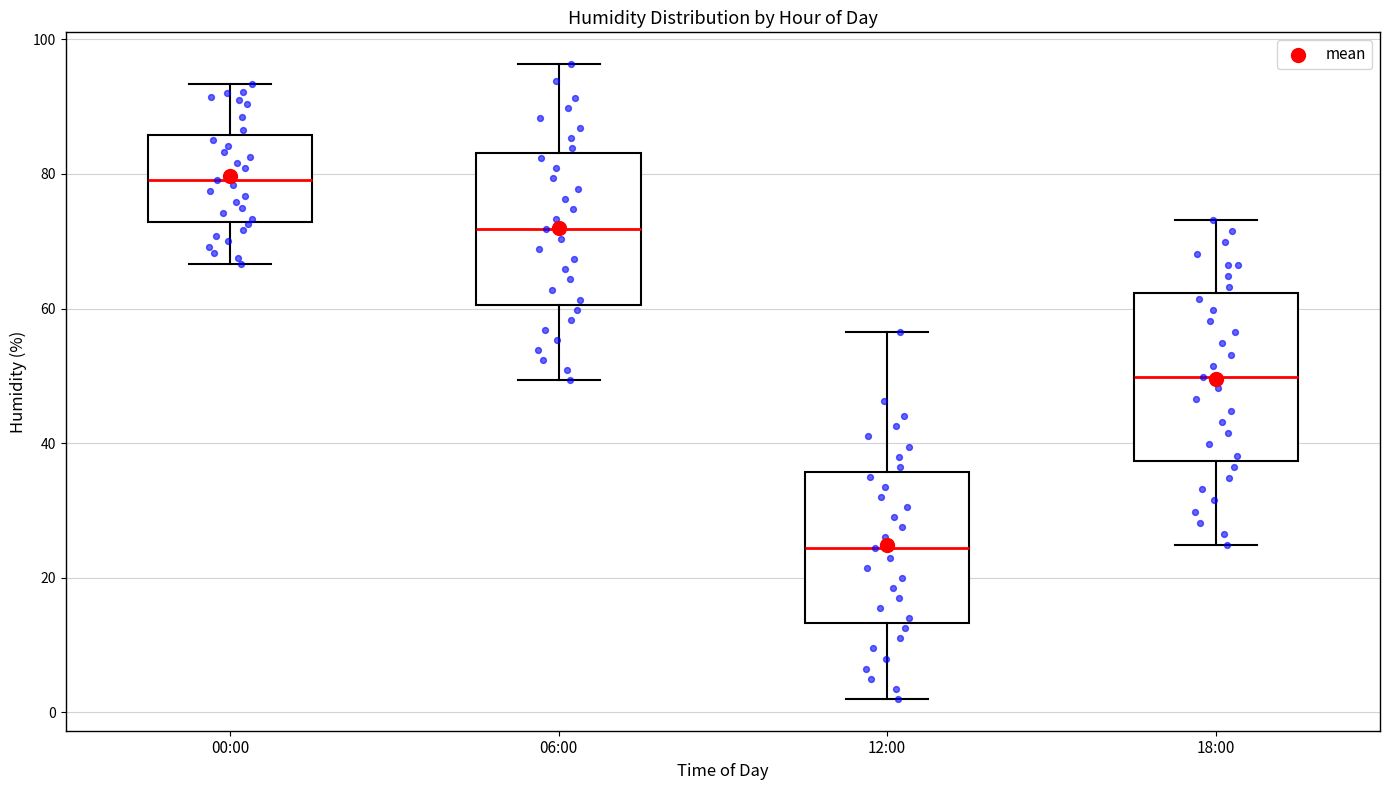

Reading left to right, read every box against the y-axis: the position of its median line, the range the box covers, and the ends of its whiskers. The values are not printed on the chart, so give them approximately, as read against the axis.

00:00: median 80, box 72 to 86, whiskers 66 to 94
06:00: median 72, box 60 to 84, whiskers 50 to 96
12:00: median 24, box 14 to 36, whiskers 2 to 56
18:00: median 50, box 38 to 62, whiskers 24 to 74